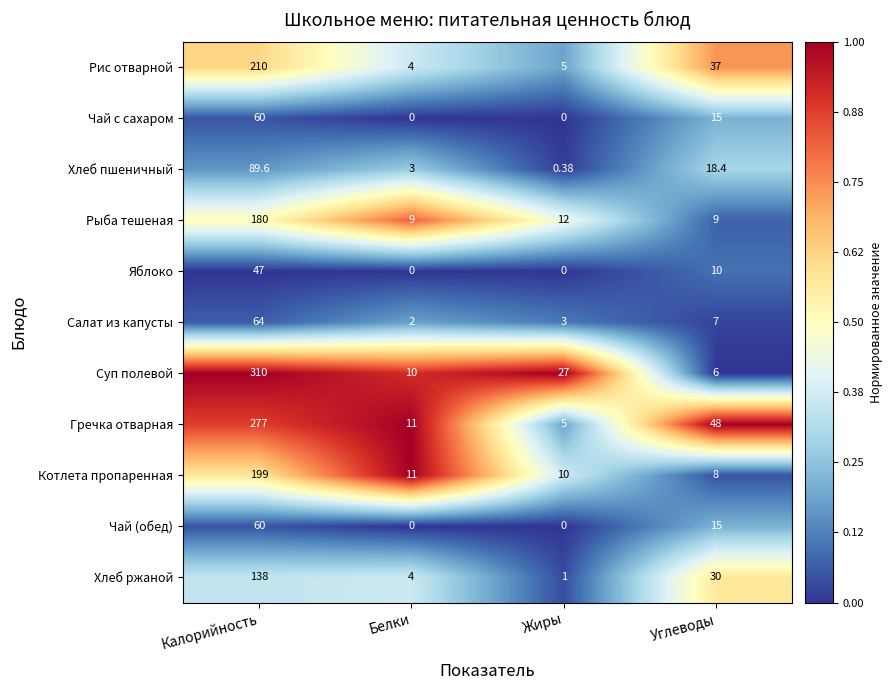

At which label is Рыба тешеная closest to 94?

Жиры